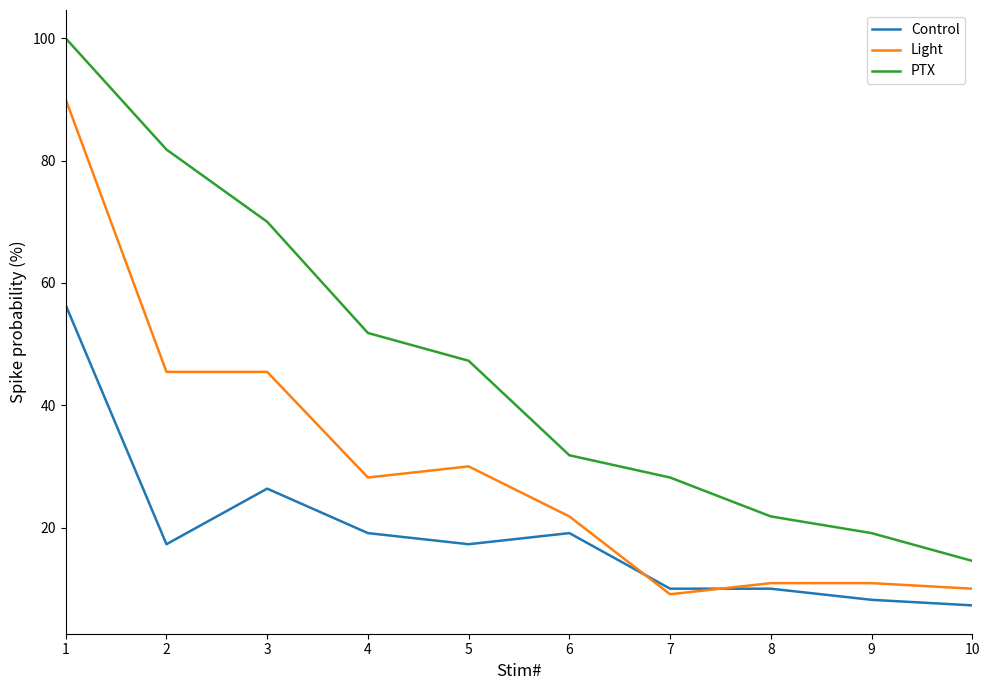

What are all the series names shown in the legend?

Control, Light, PTX